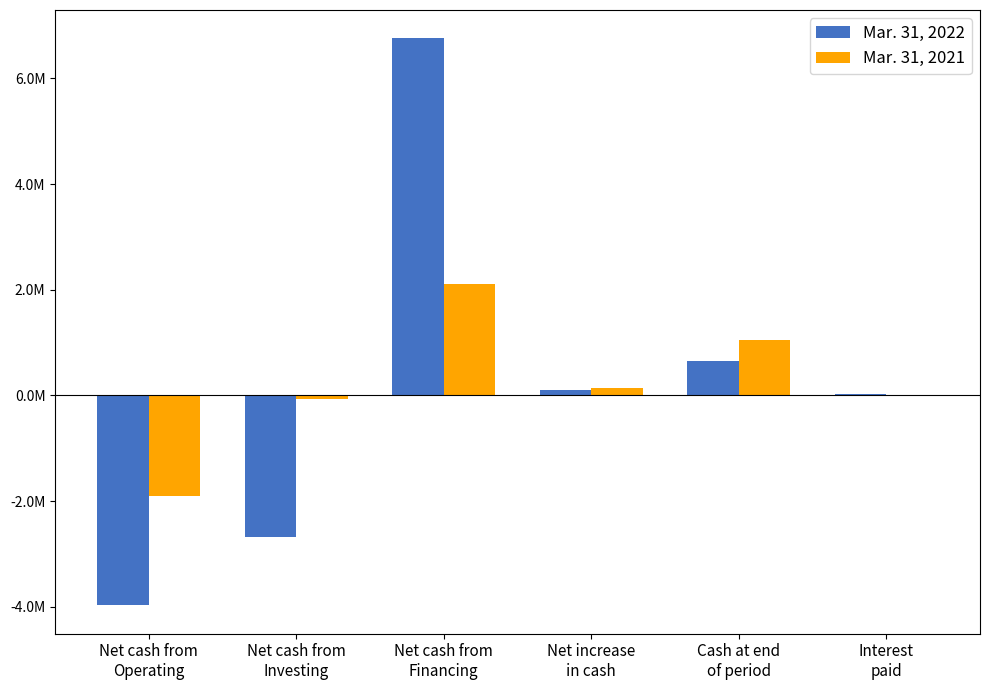

List the series in order of their overall mean, highest first.

Mar. 31, 2021, Mar. 31, 2022